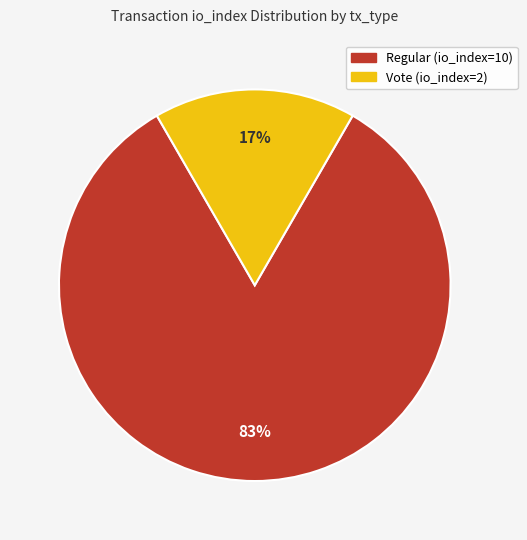

Do Vote (io_index=2) and Regular (io_index=10) together represent more than half of the pie?

Yes